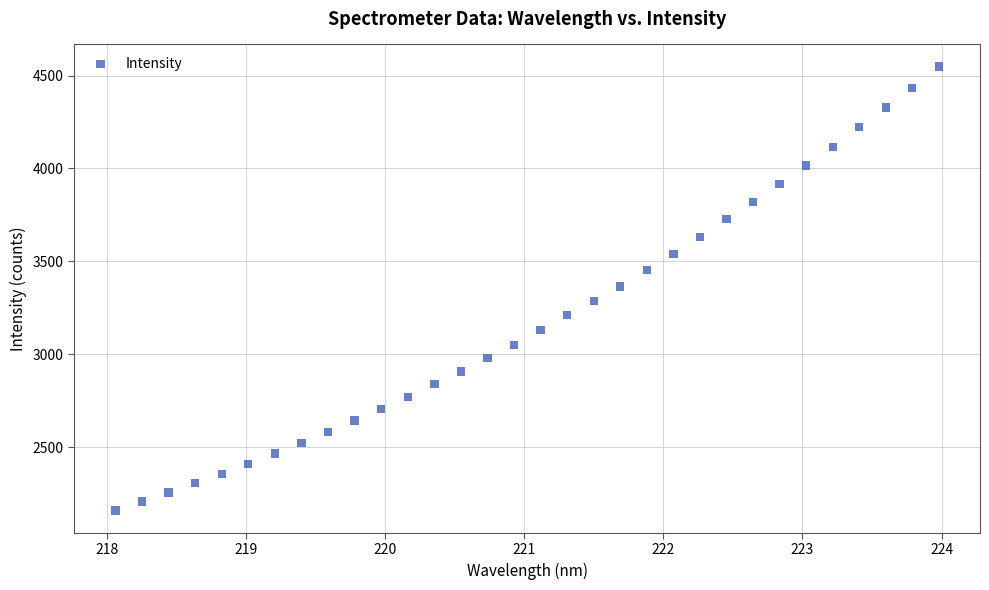

What is the range of Y values (max minus min)?

2389.6